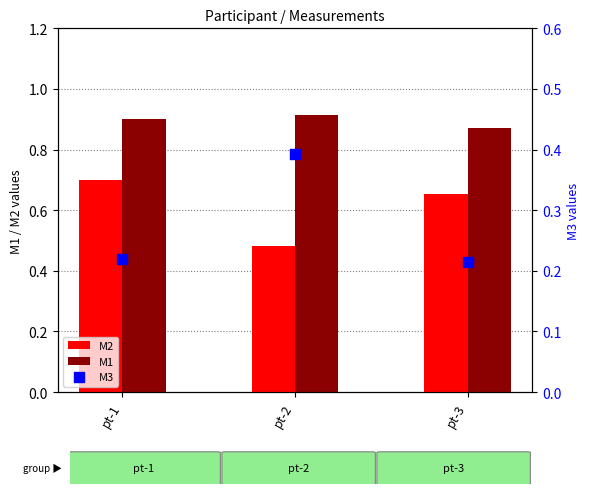

Which series has the largest total across all categories?

M1